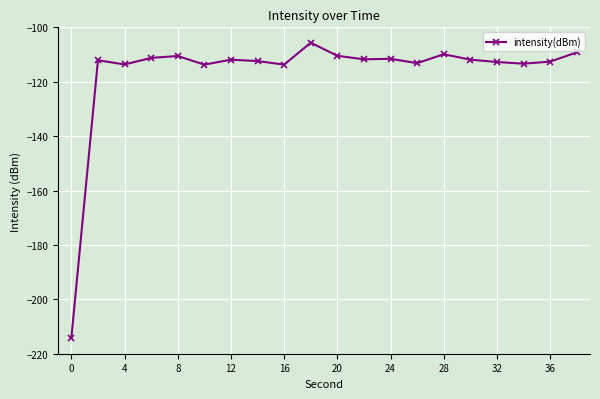

What is the difference between the second highest and minimum values?

104.9